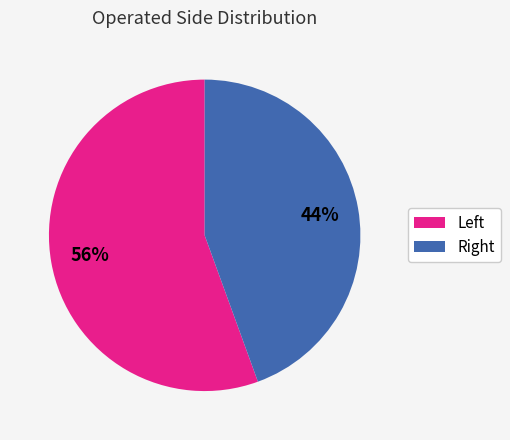

Rank the categories by value from highest to lowest.

Left, Right